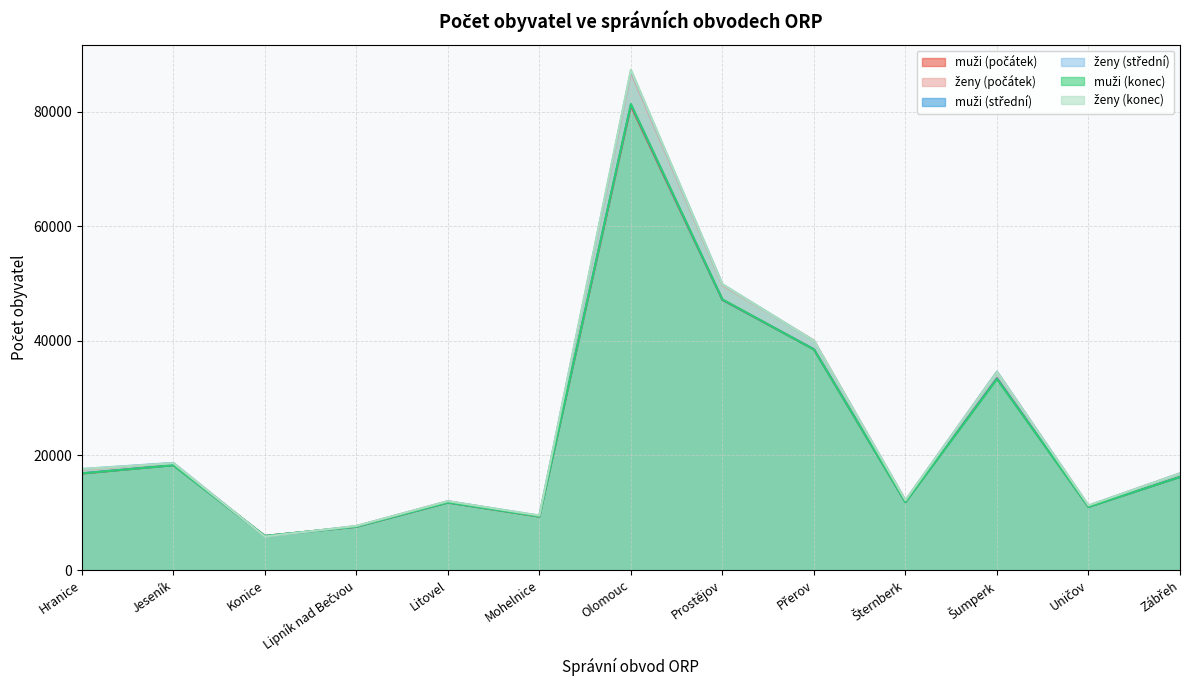

What is the total value across all series at Hranice?

103422